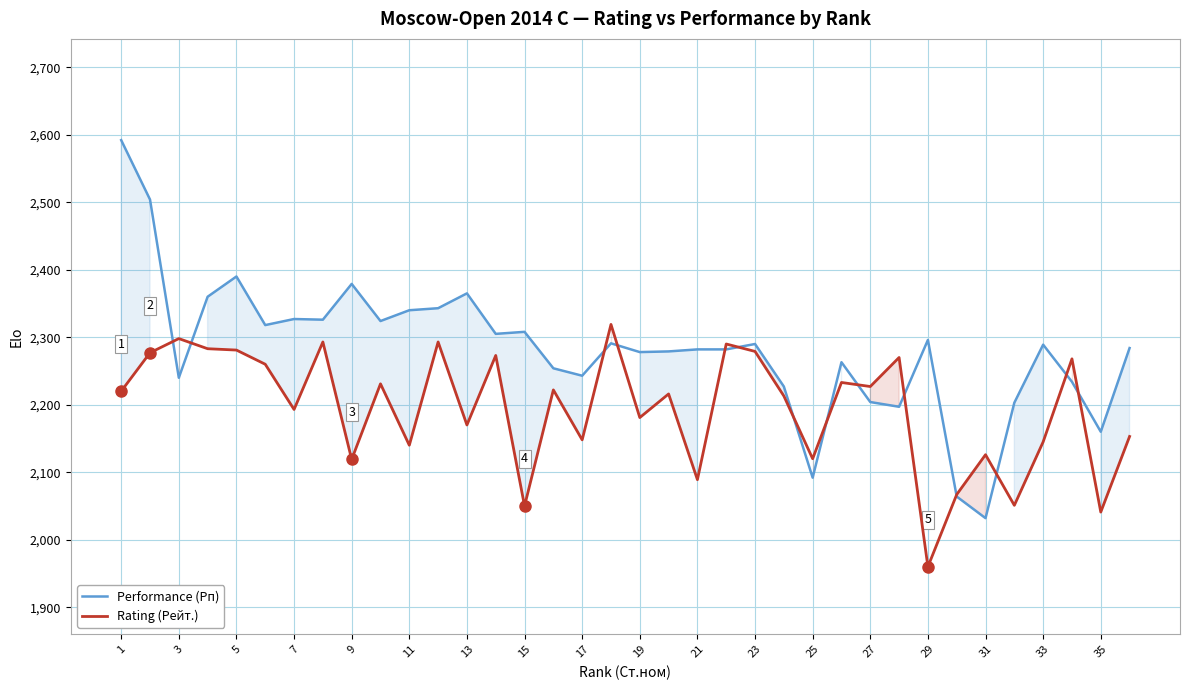

At how many categories does at least one series exceed 2173?

32